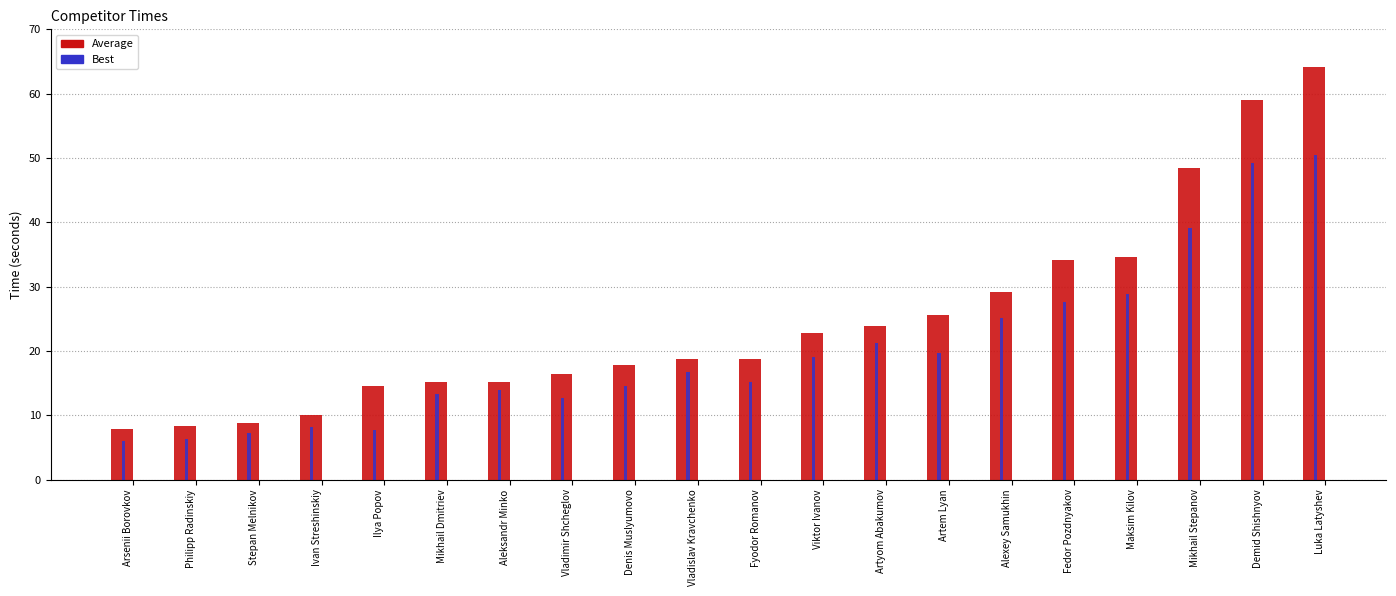

What is the maximum value shown in the chart?

64.1